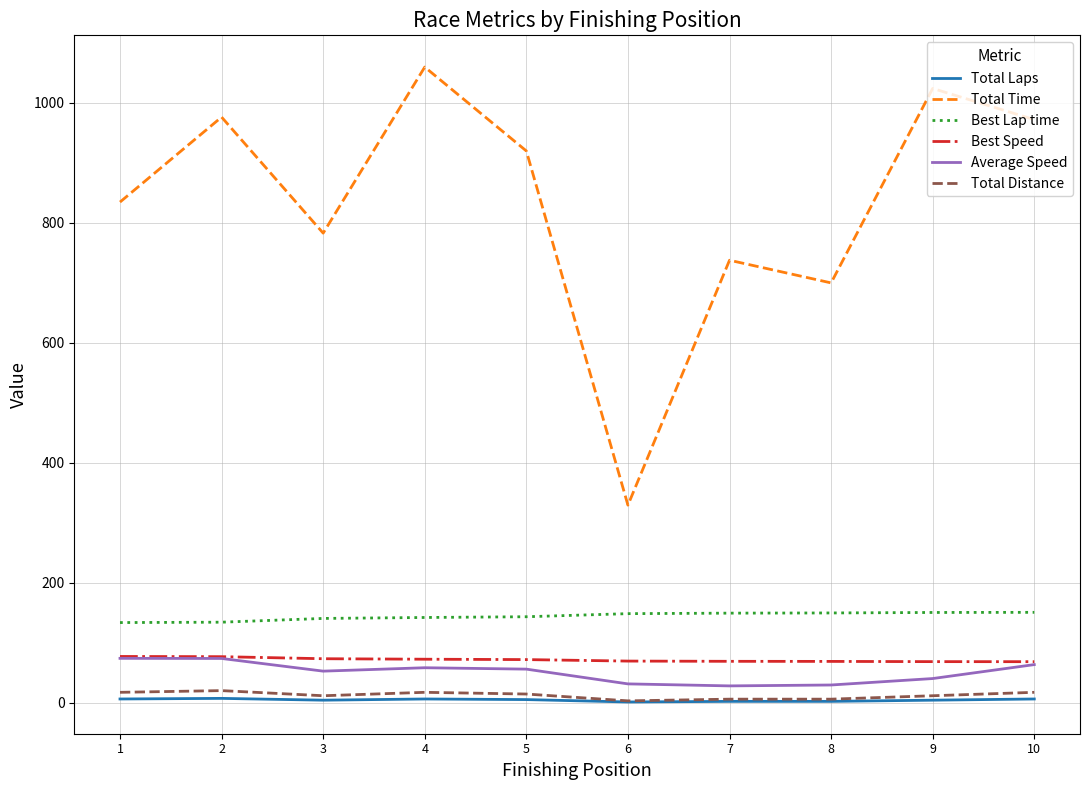

What is the greatest value displayed?

1059.7